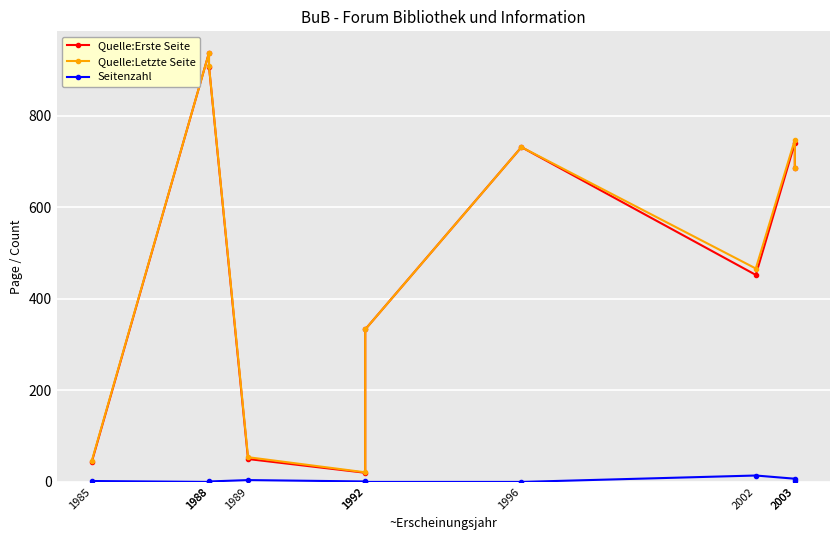

What is the average value of the Seitenzahl series?

3